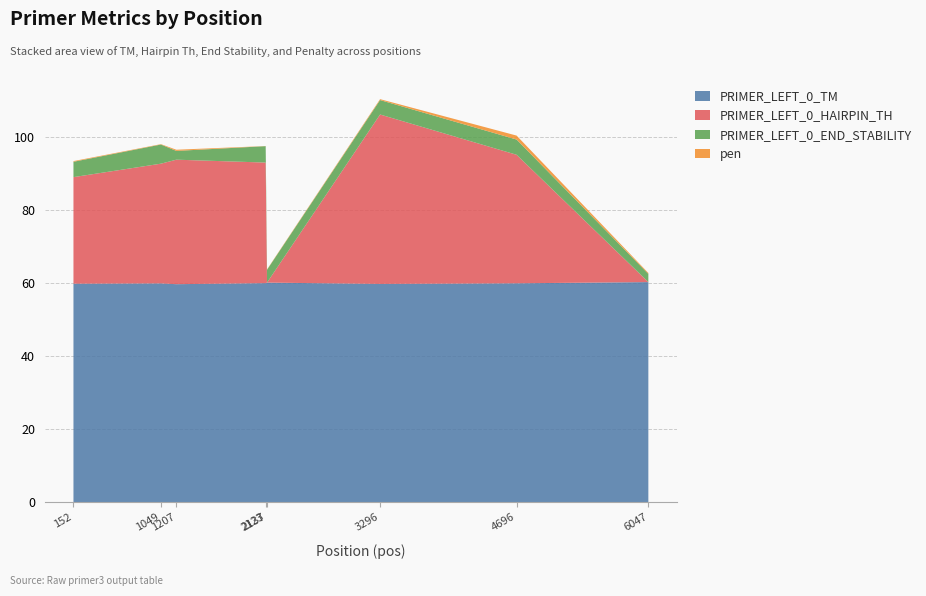

Reading left to right, list all the values displayed in this chart.

PRIMER_LEFT_0_TM: 59.8	59.9	59.7	60.0	60.1	59.7	59.9	60.3
PRIMER_LEFT_0_HAIRPIN_TH: 29.2	32.8	34.1	33.0	0.0	46.4	35.2	0.0
PRIMER_LEFT_0_END_STABILITY: 4.2	5.2	2.4	4.5	3.5	4.0	4.2	2.2
pen: 0.2	0.1	0.3	0.0	0.1	0.3	1.1	0.3